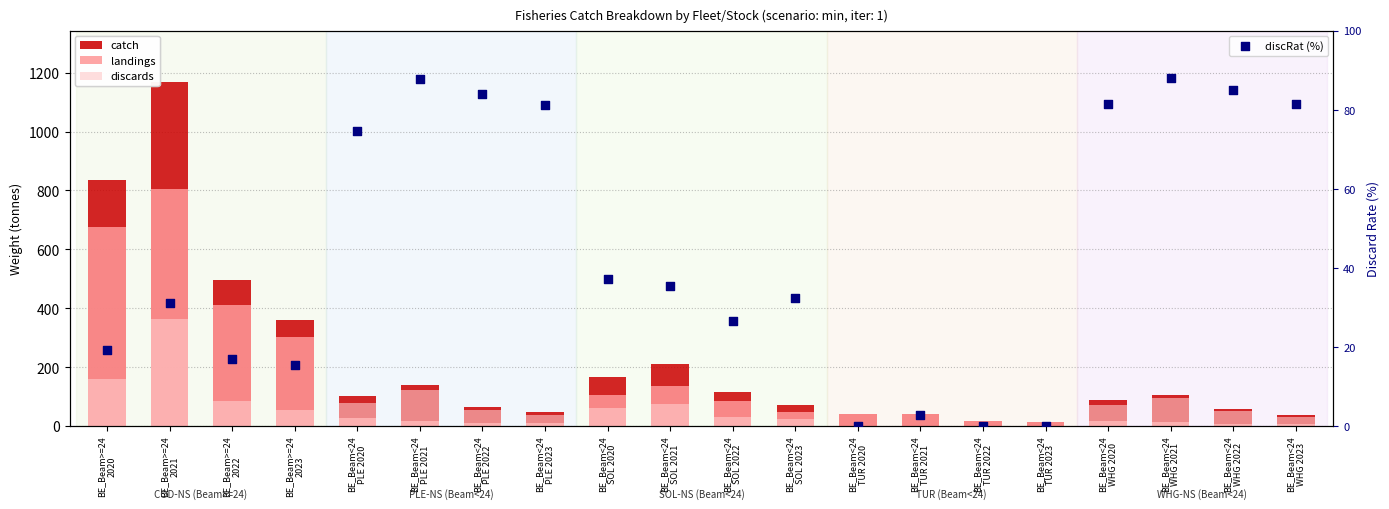

Which series reaches the minimum Y coordinate?

discards